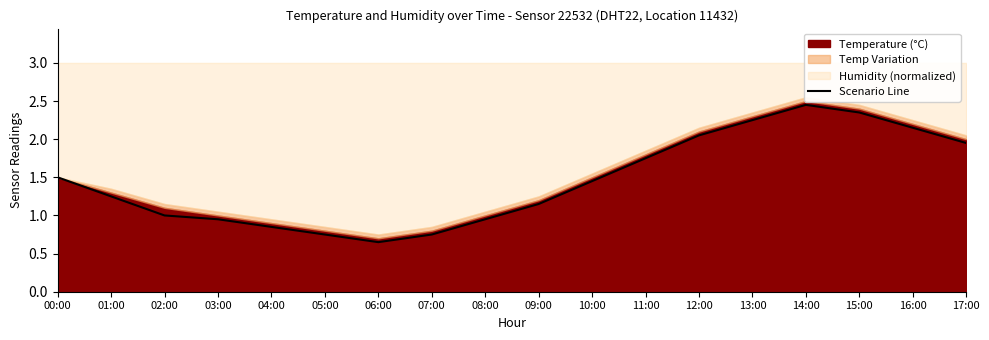

Rank the categories by value from lowest to highest.

06:00, 05:00, 07:00, 04:00, 03:00, 08:00, 02:00, 09:00, 01:00, 10:00, 00:00, 11:00, 17:00, 12:00, 16:00, 13:00, 15:00, 14:00